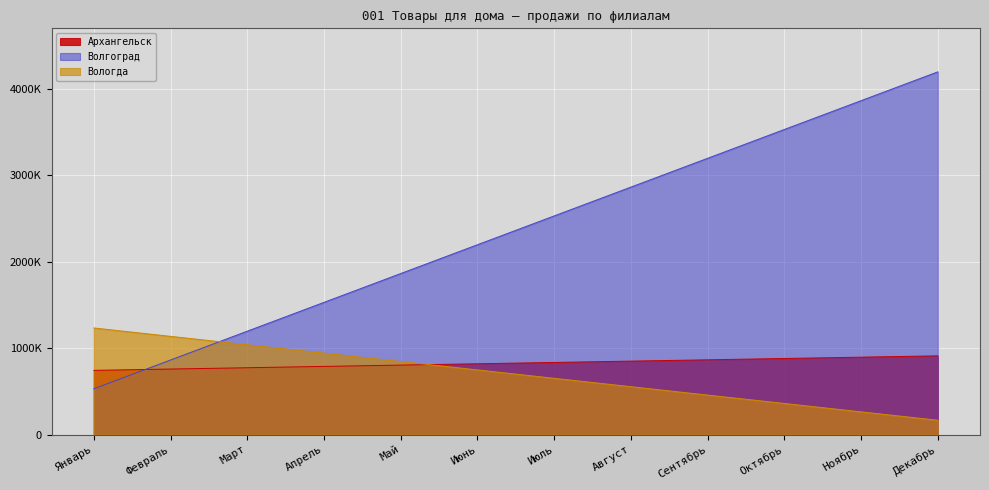

At which category is the sum across all series the highest?

Декабрь